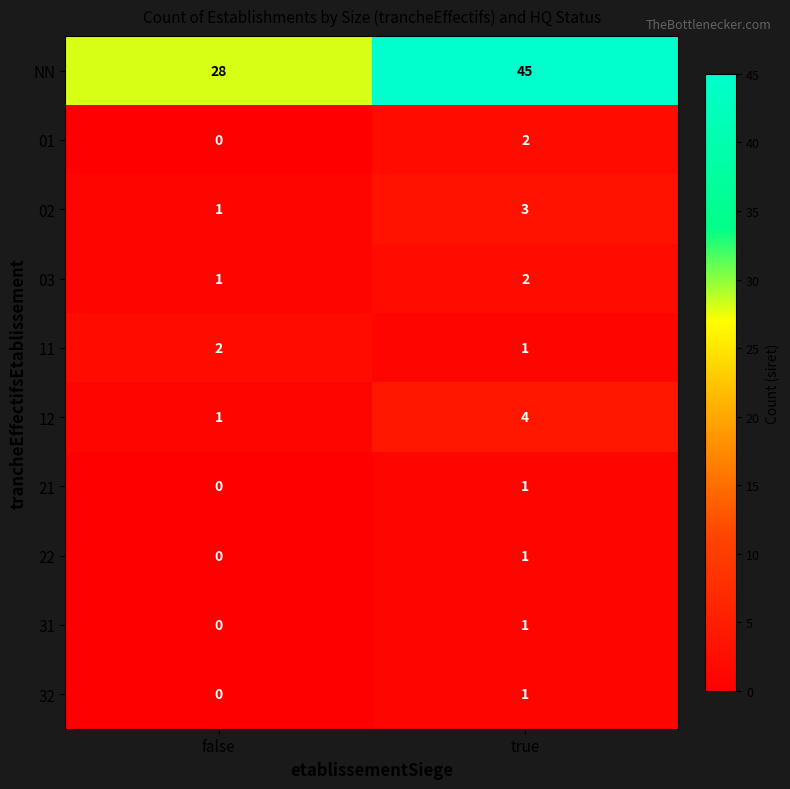

The value of NN at false is 28. True or false?

True